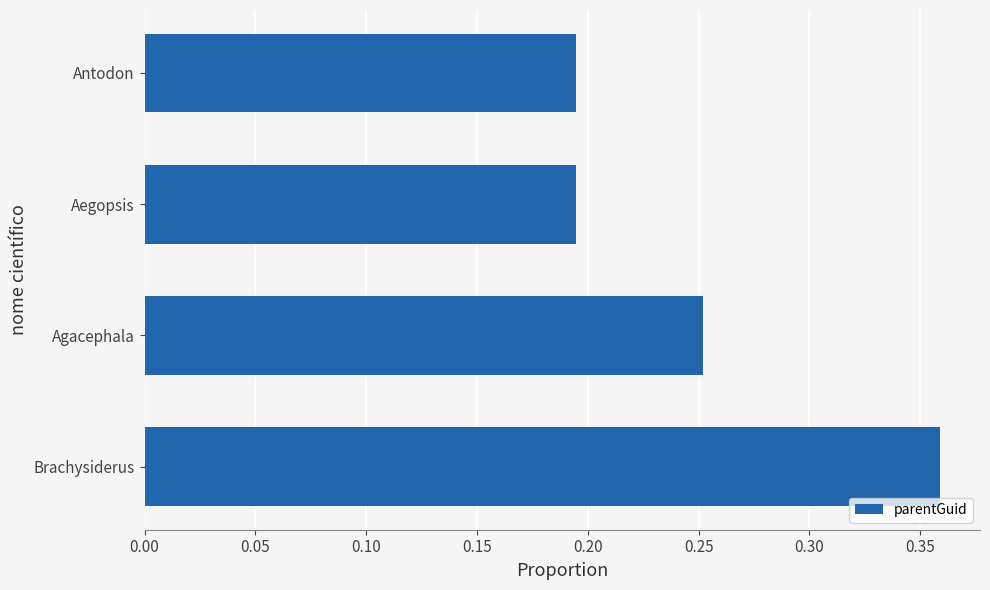

Which has a higher value, Agacephala or Aegopsis?

Agacephala